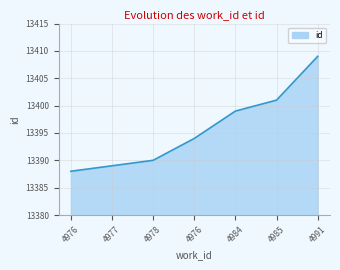

Does the chart display data point markers on the line(s)?

No